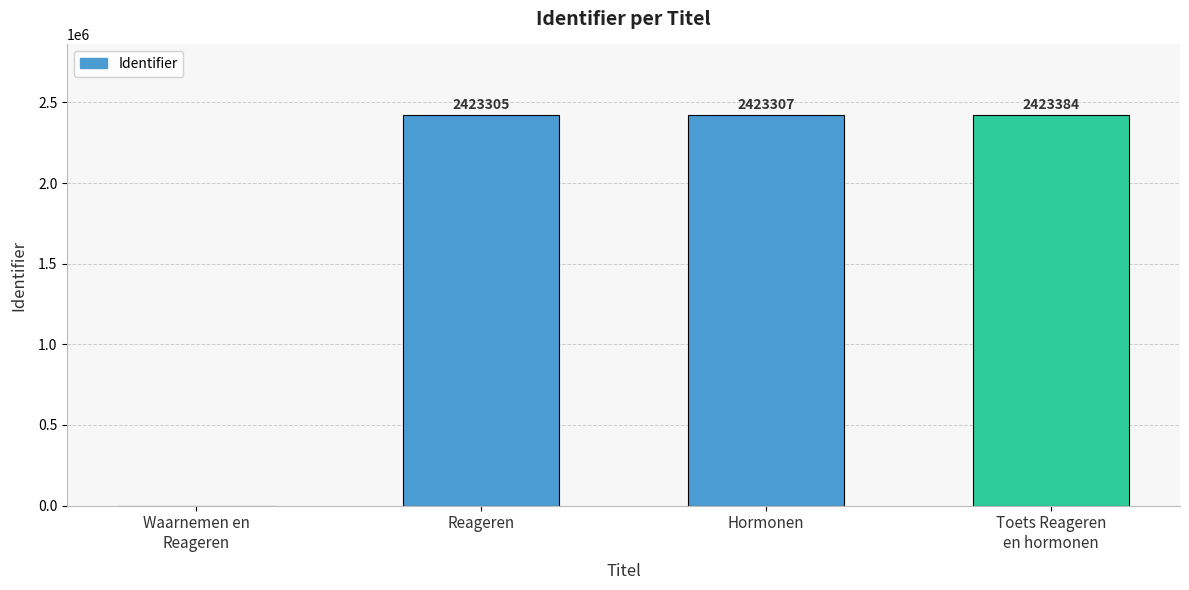

True or false: the data shows 4277400 at Reageren.

False